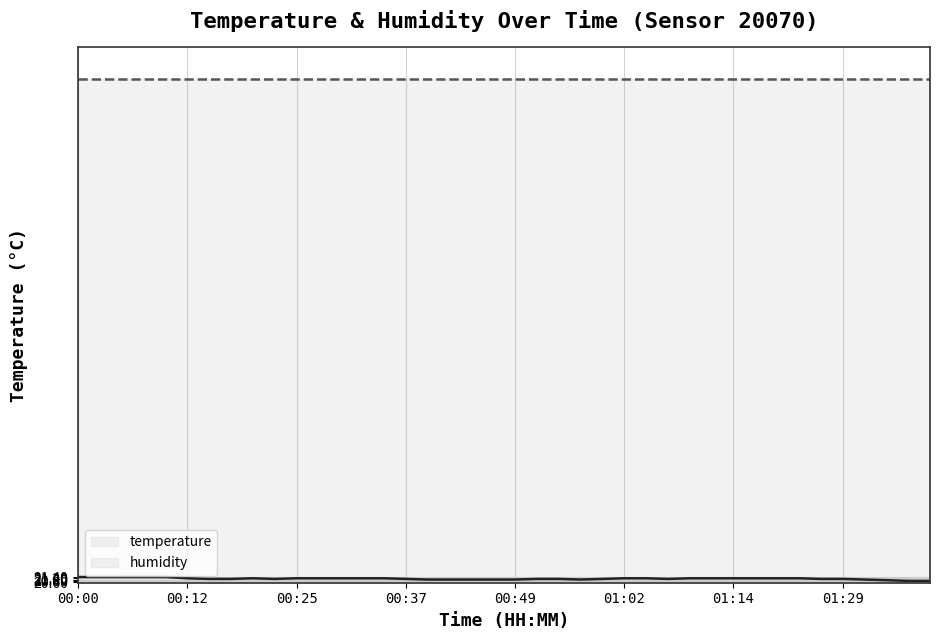

What is the minimum value shown in the chart?

20.8